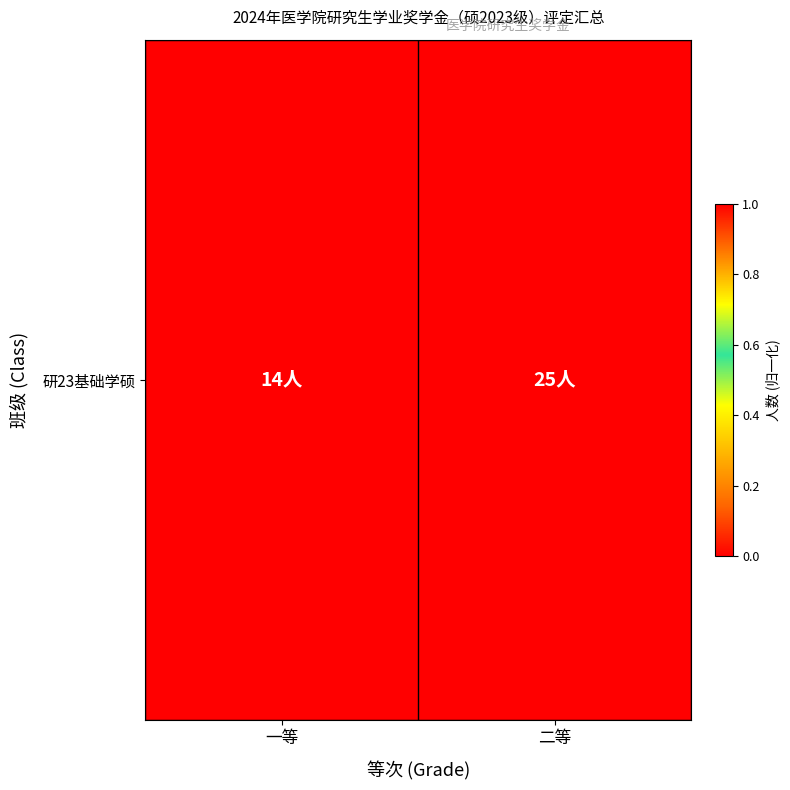

Is it true that the value at 一等 is -0.7?

False